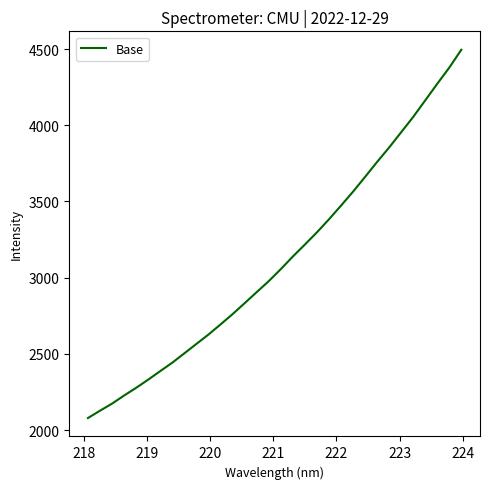

What is the smallest value displayed?

2078.6